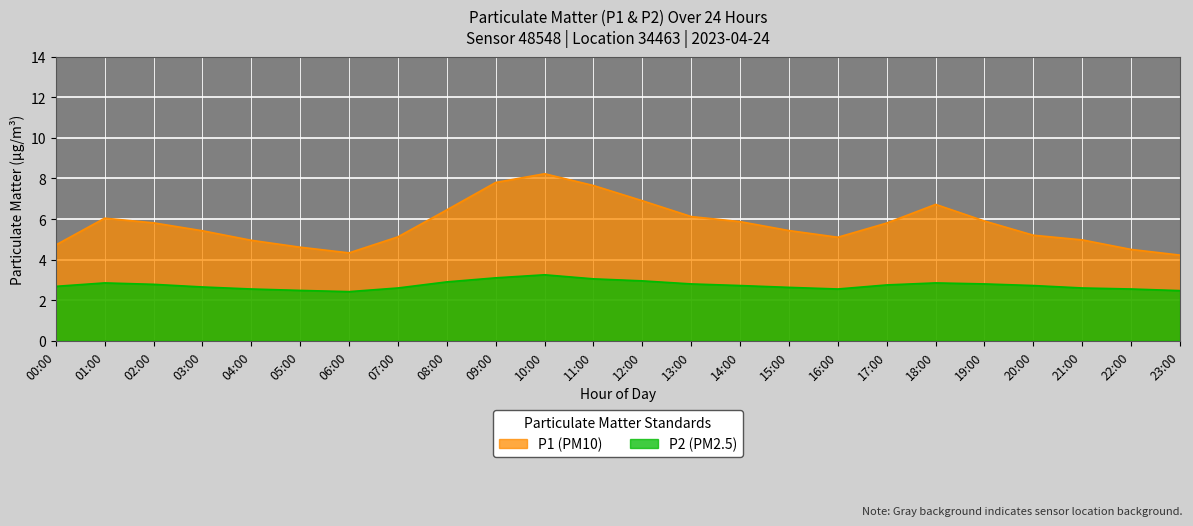

Reading left to right, extract all data points from this chart.

P1: 4.7	6.0	5.8	5.4	5.0	4.6	4.3	5.1	6.5	7.8	8.2	7.7	6.9	6.1	5.9	5.4	5.1	5.8	6.7	5.9	5.2	5.0	4.5	4.2
P2: 2.7	2.9	2.8	2.6	2.5	2.5	2.4	2.6	2.9	3.1	3.2	3.0	3.0	2.8	2.7	2.6	2.5	2.8	2.9	2.8	2.7	2.6	2.5	2.5